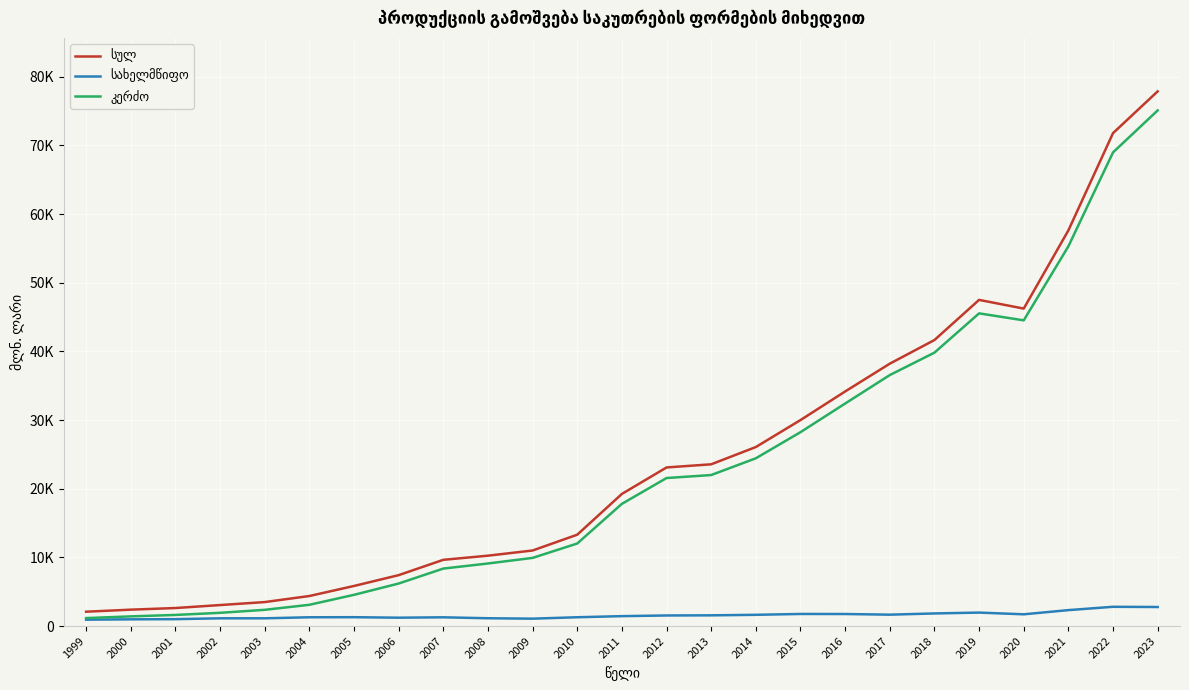

True or false: კერძო and სახელმწიფო intersect in this chart.

False